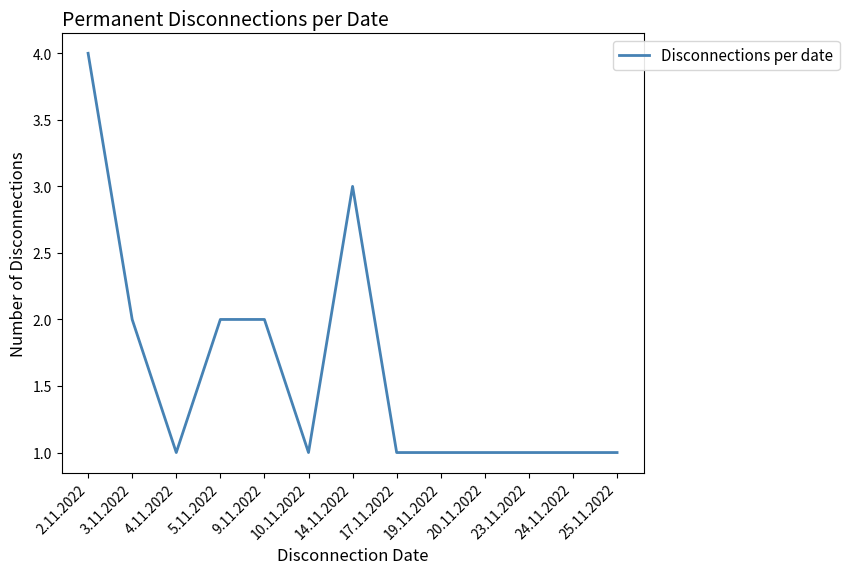

What is the sum of all values?

21